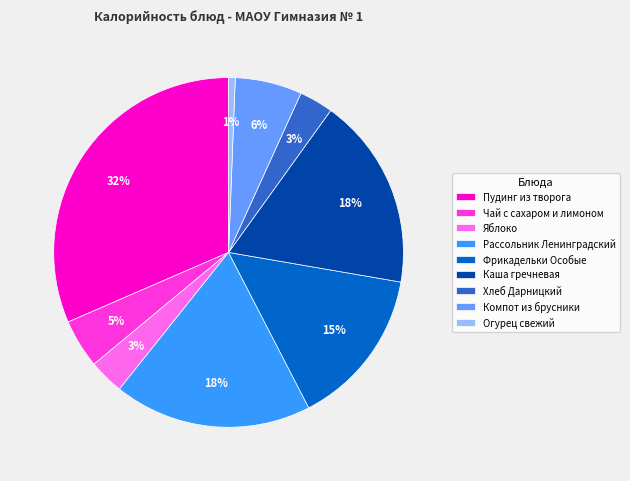

True or false: Хлеб Дарницкий accounts for 3% of the total.

True